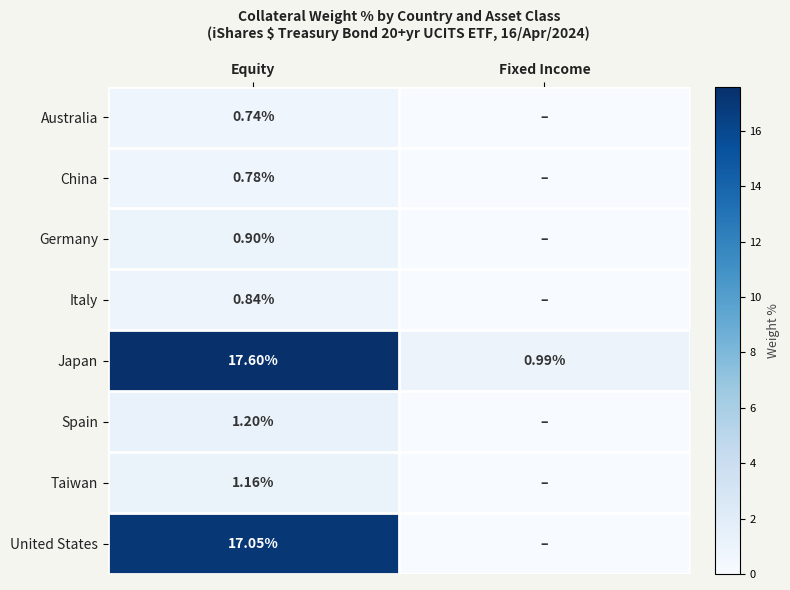

True or false: Germany has a value of 1.3 at Equity.

False